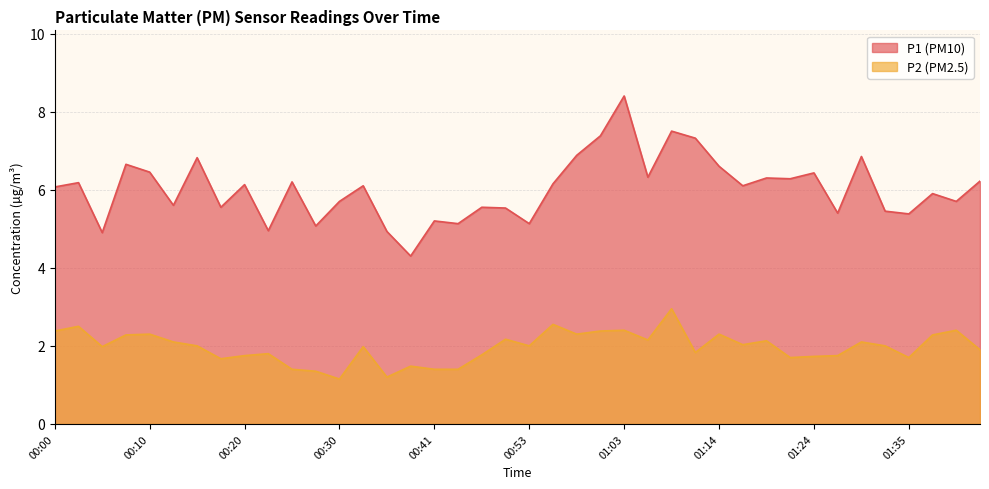

At which label does P1 first exceed 6?

00:00